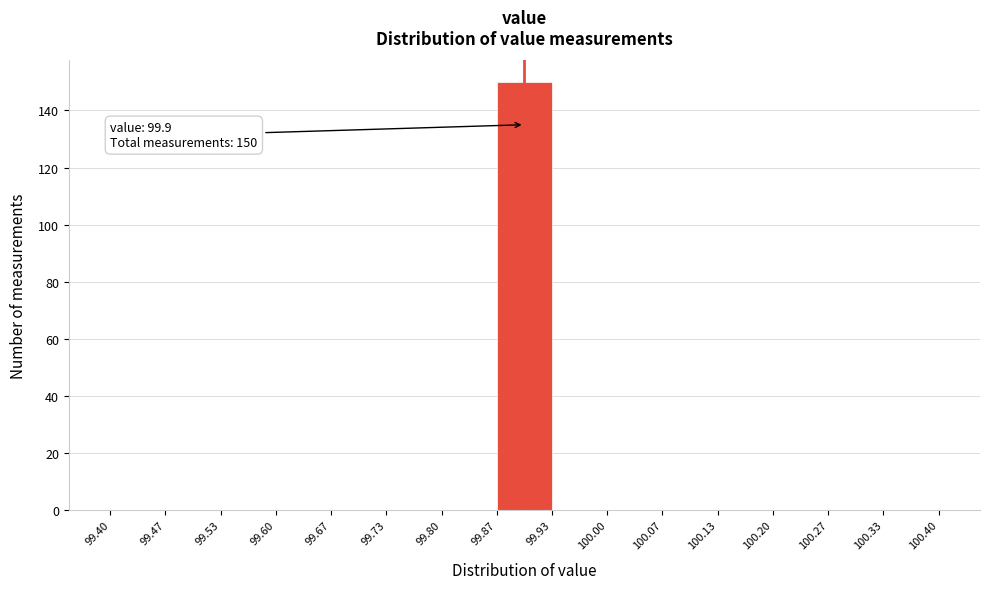

Over which range of the x-axis is the bar tallest?

99.87 to 99.93